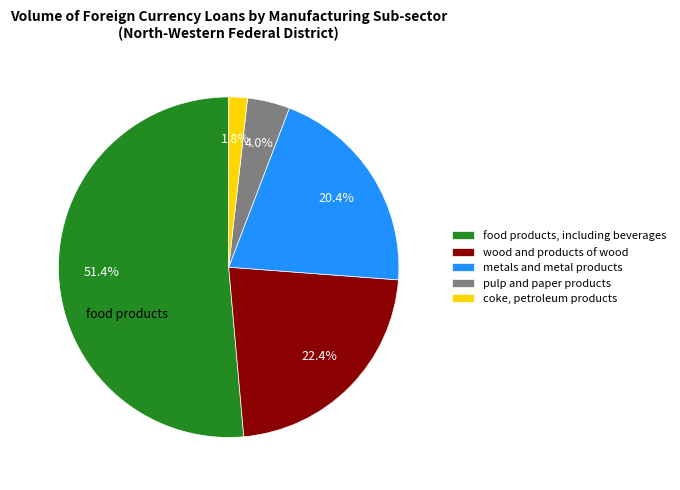

Which has a higher value, wood and products of wood or pulp and paper products?

wood and products of wood